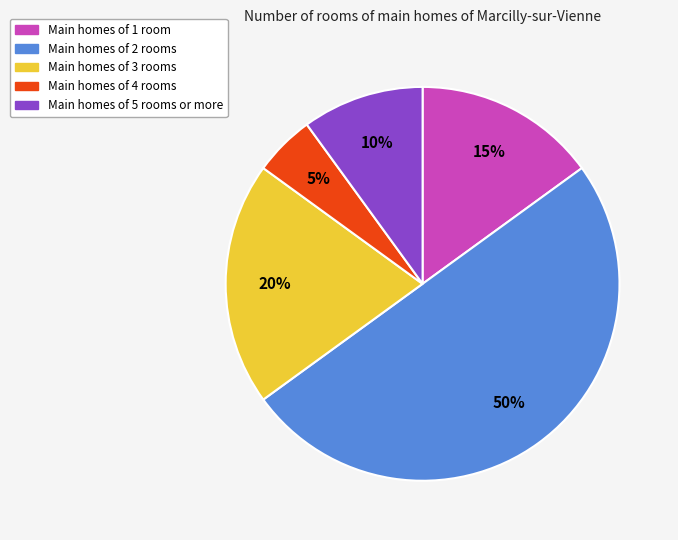

To the nearest percent, what is the average slice percentage?

20%